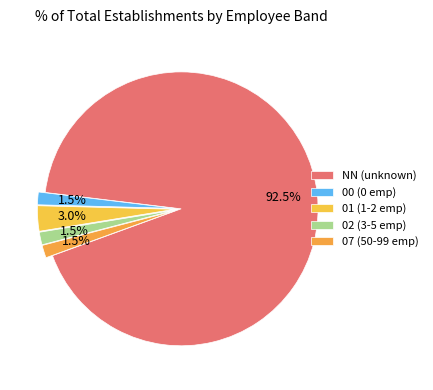

To the nearest percent, what portion does NN represent?

93%